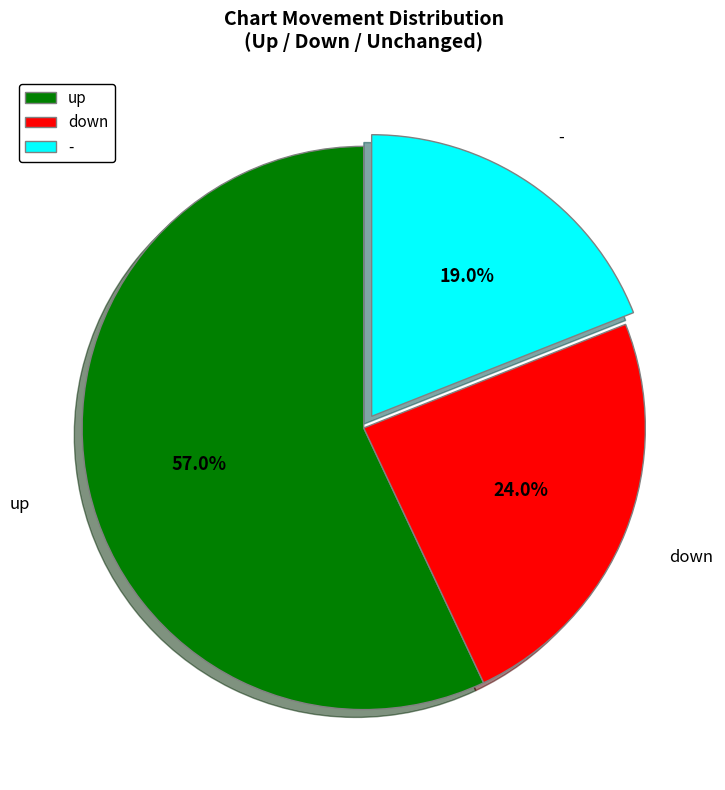

Which has a higher value, down or up?

up